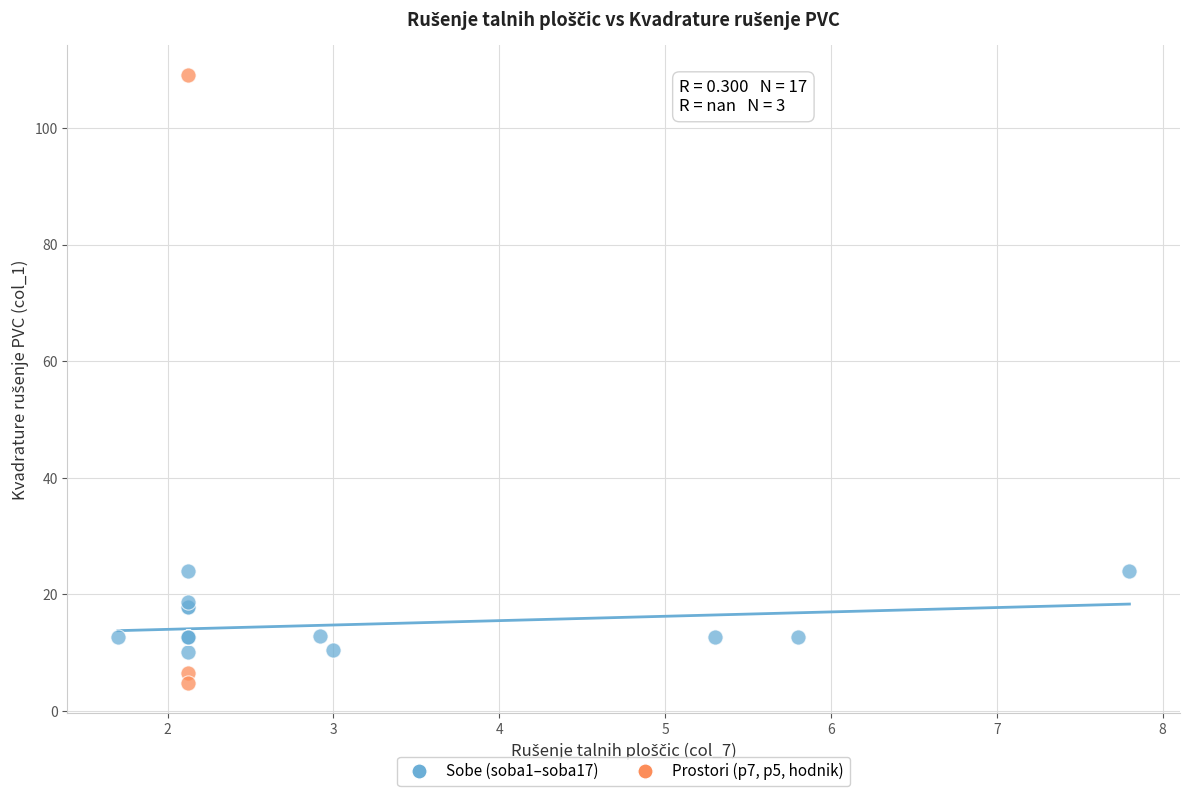

Which series contains the lowest Y value?

Prostori (p7, p5, hodnik)